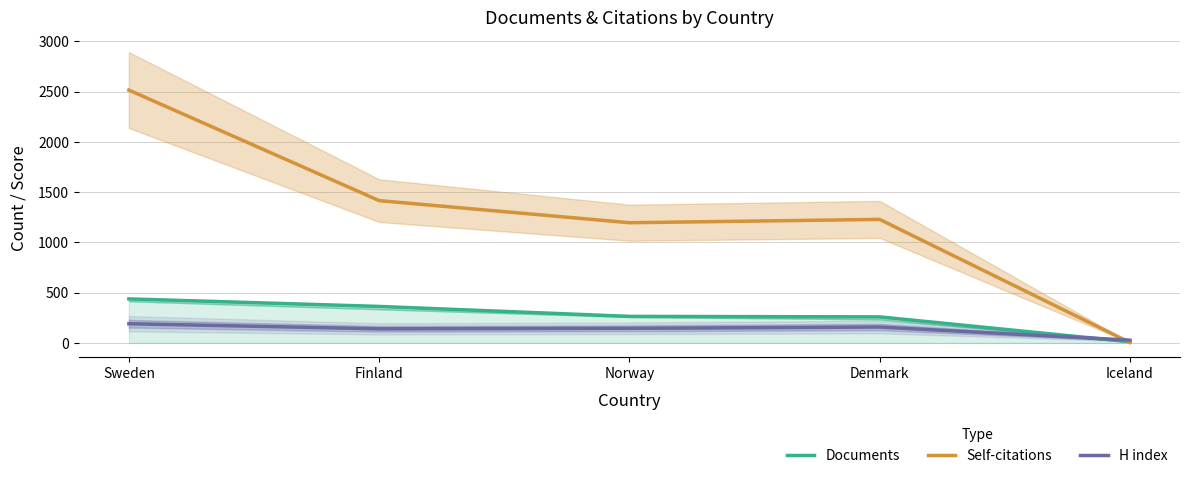

True or false: Documents has a value of 11 at Iceland.

True